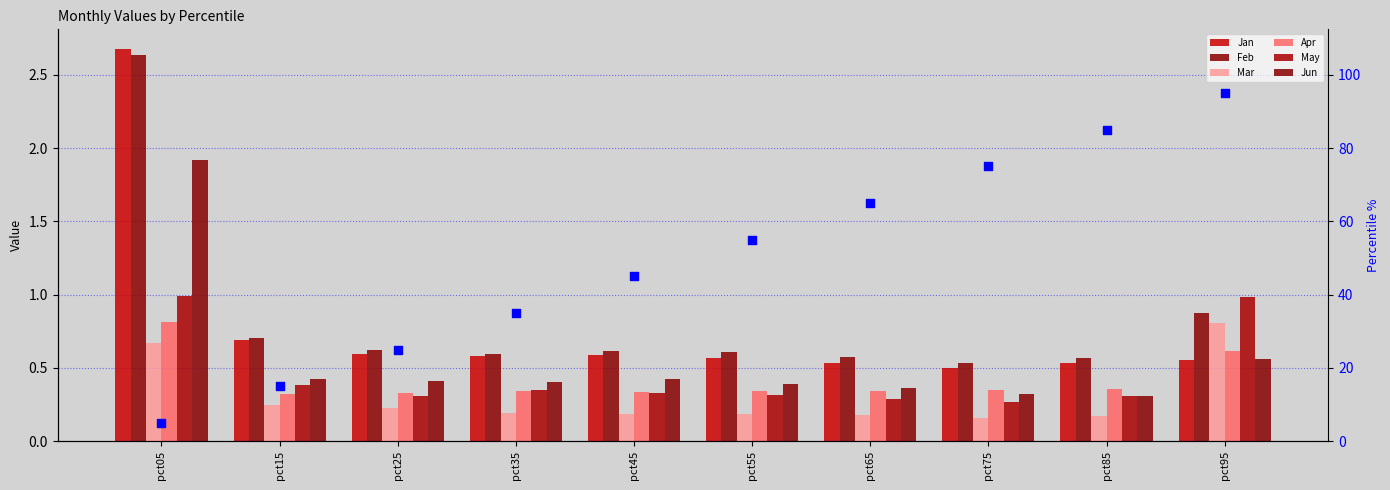

Is the value of Mar at pct35 greater than the value of Apr at pct15?

No